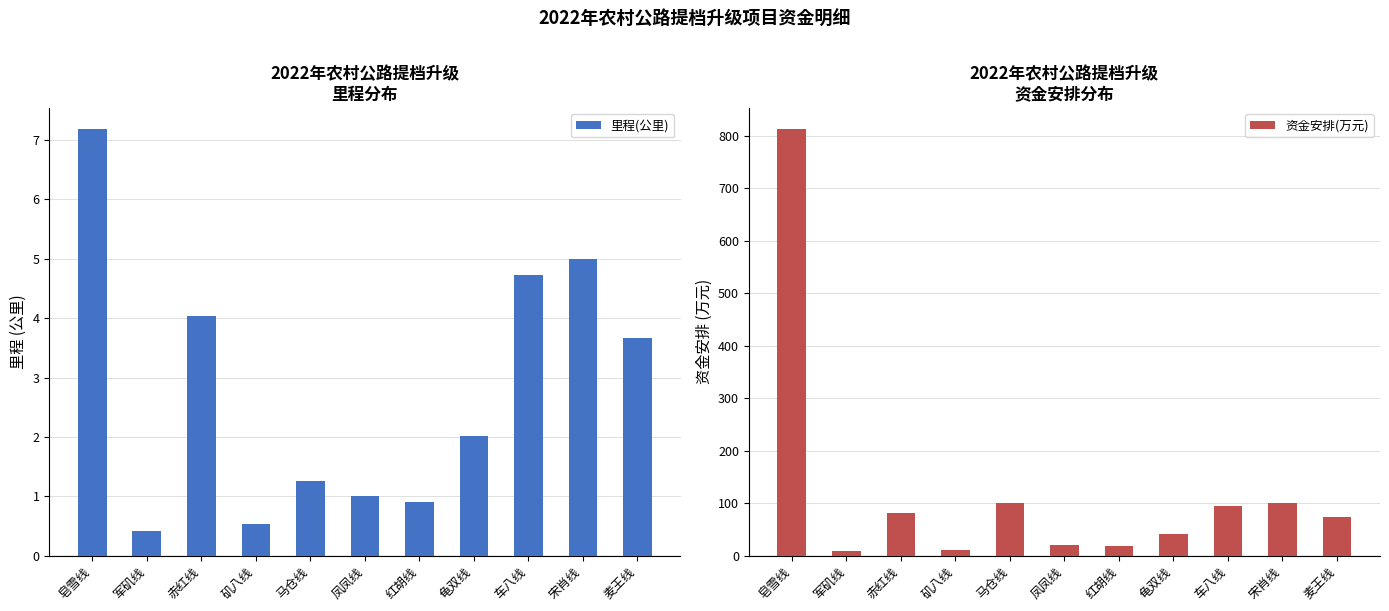

What is the value of the 资金安排(万元) bar at the 9th from the left?

94.4